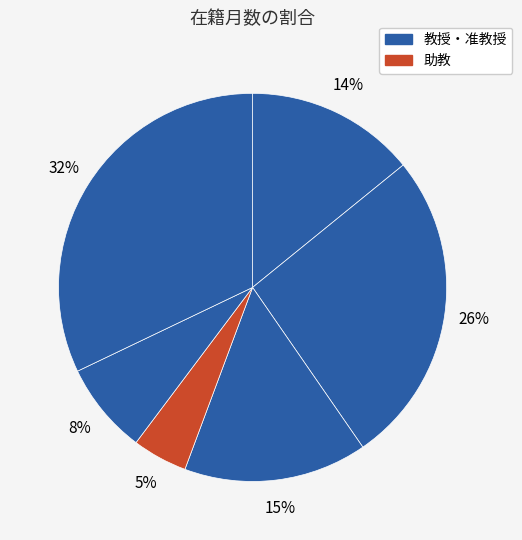

Count the number of slices in the pie.

6